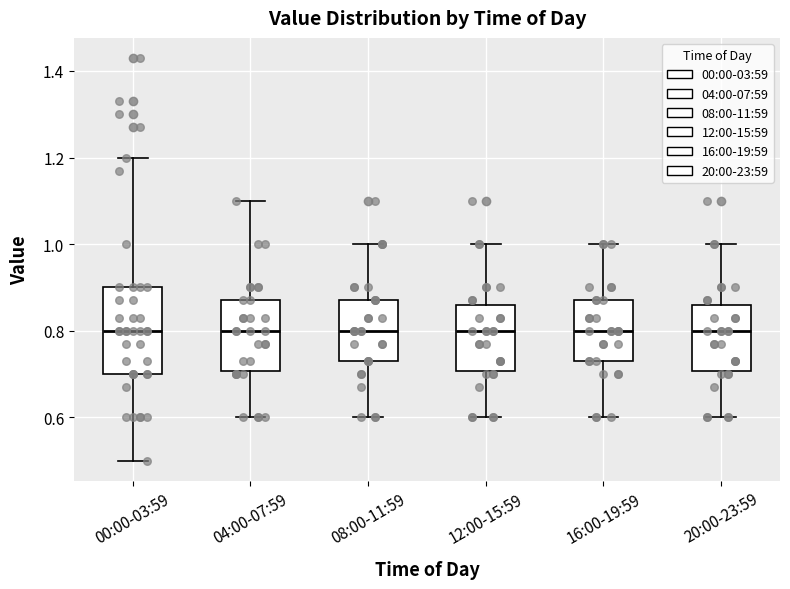

Which box is the tallest, from its lower edge to its upper edge?

00:00-03:59